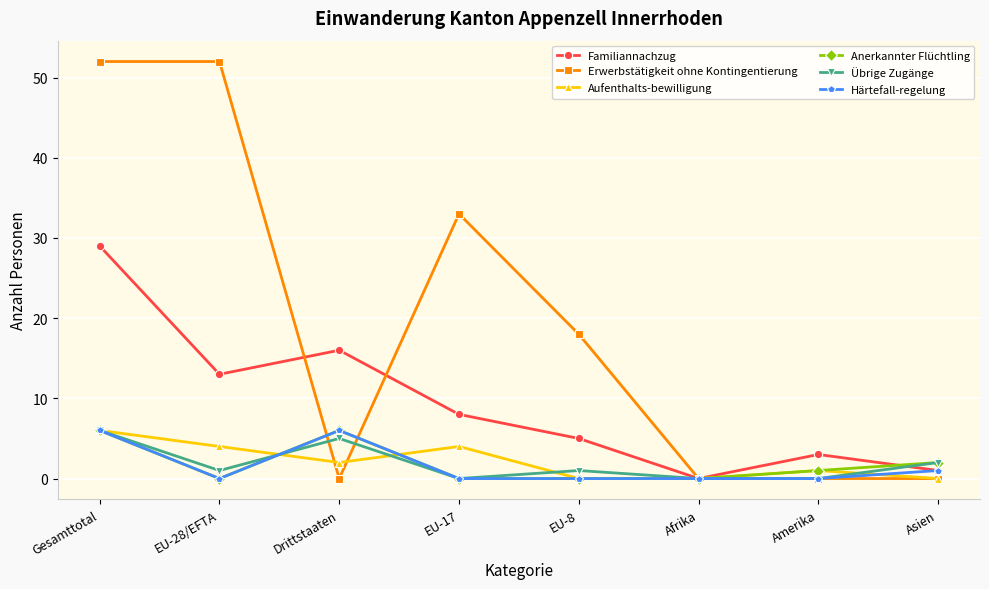

Reading left to right, transcribe all the data shown in this chart.

Familiannachzug: 29	13	16	8	5	0	3	1
Erwerbstätigkeit ohne Kontingentierung: 52	52	0	33	18	0	0	0
Aufenthalts-bewilligung: 6	4	2	4	0	0	1	0
Anerkannter Flüchtling: 6	0	6	0	0	0	1	2
Übrige Zugänge: 6	1	5	0	1	0	0	2
Härtefall-regelung: 6	0	6	0	0	0	0	1